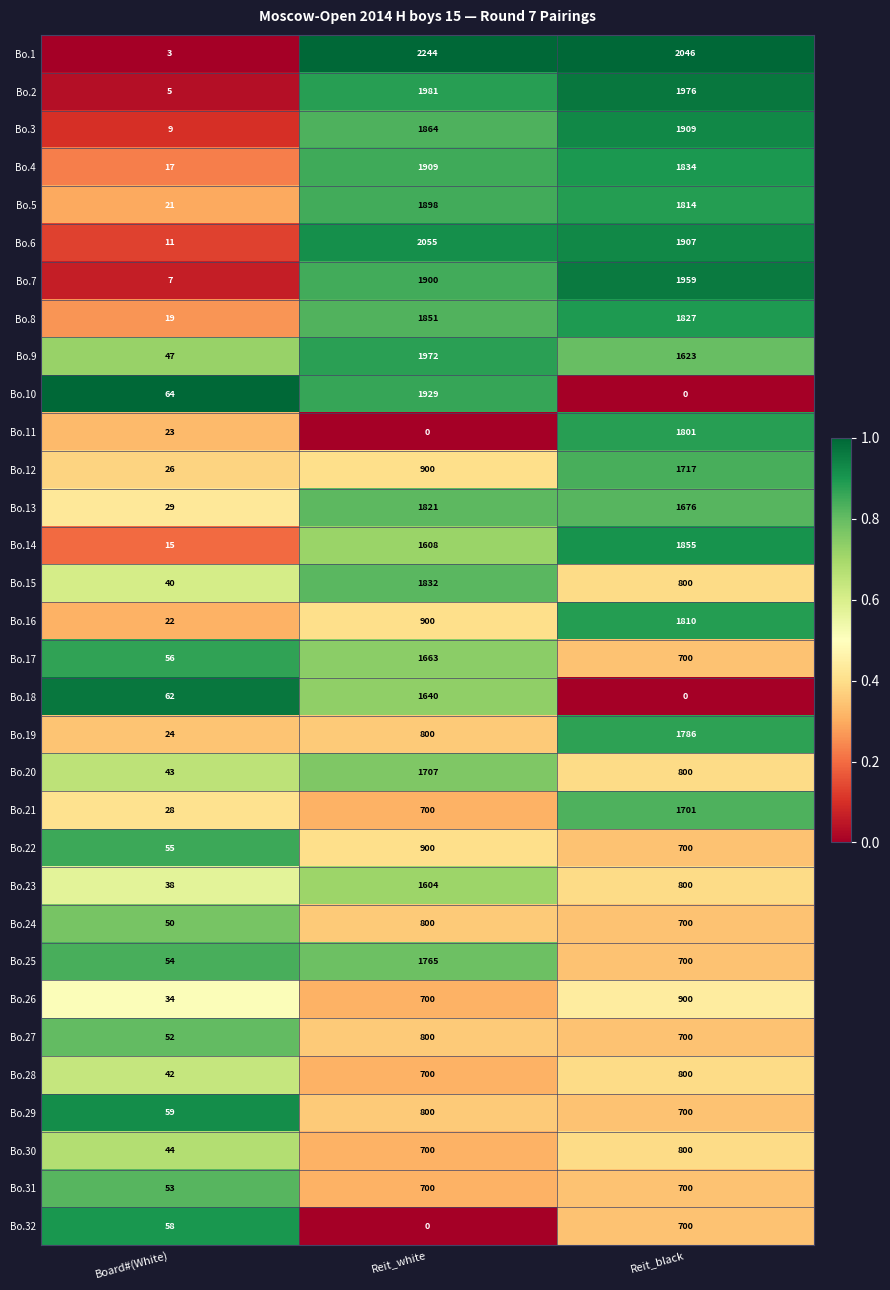

Is it true that Bo.30 equals 800 at Reit_black?

True